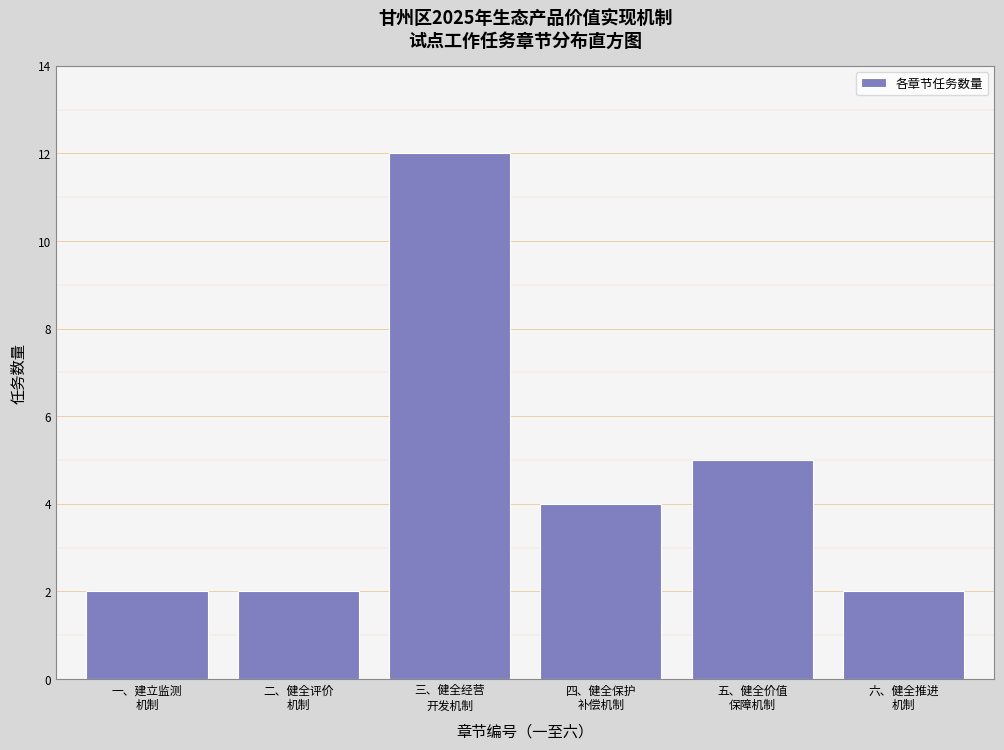

Reading left to right, transcribe all the data shown in this chart.

2	2	12	4	5	2